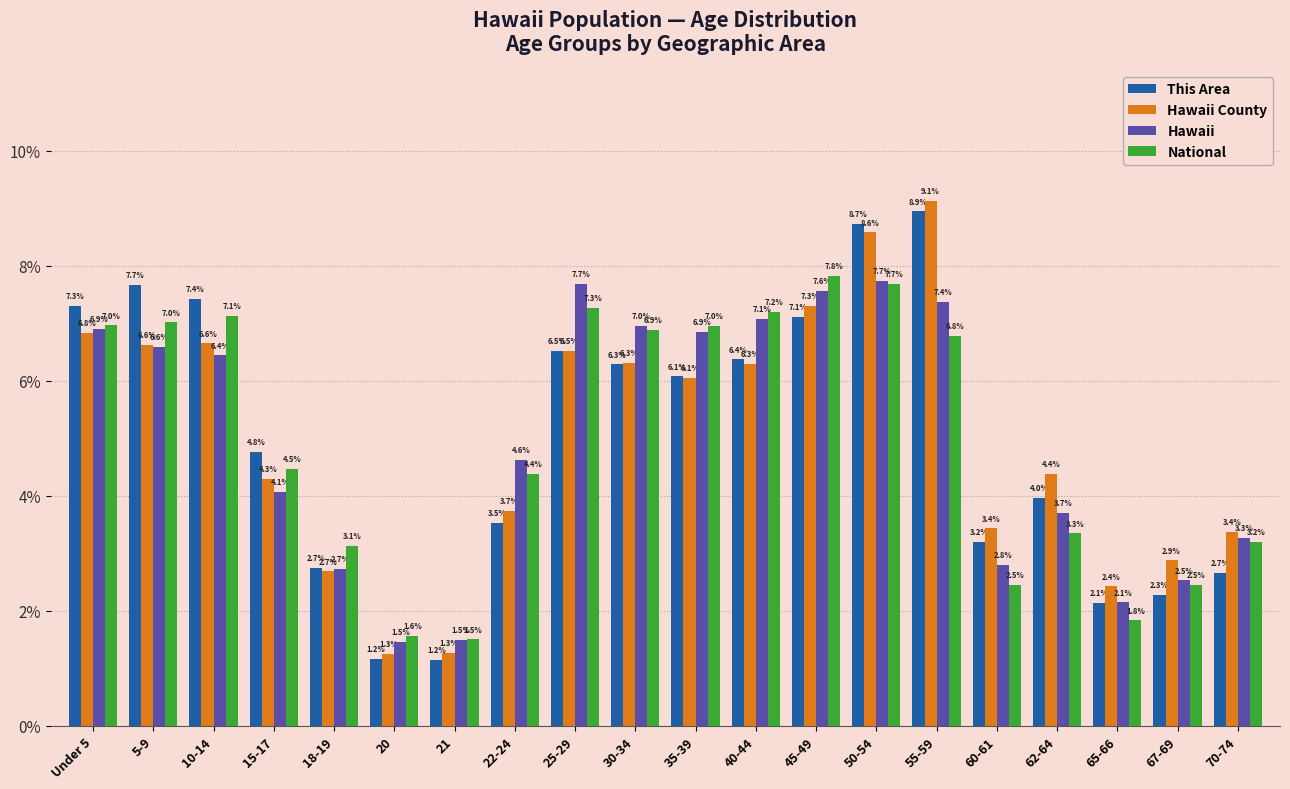

Reading right to left, list all the values displayed in this chart.

This Area: 70-74=2.7	67-69=2.3	65-66=2.1	62-64=4.0	60-61=3.2	55-59=8.9	50-54=8.7	45-49=7.1	40-44=6.4	35-39=6.1	30-34=6.3	25-29=6.5	22-24=3.5	21=1.2	20=1.2	18-19=2.7	15-17=4.8	10-14=7.4	5-9=7.7	Under 5=7.3
Hawaii County: 70-74=3.4	67-69=2.9	65-66=2.4	62-64=4.4	60-61=3.4	55-59=9.1	50-54=8.6	45-49=7.3	40-44=6.3	35-39=6.1	30-34=6.3	25-29=6.5	22-24=3.7	21=1.3	20=1.3	18-19=2.7	15-17=4.3	10-14=6.6	5-9=6.6	Under 5=6.8
Hawaii: 70-74=3.3	67-69=2.5	65-66=2.1	62-64=3.7	60-61=2.8	55-59=7.4	50-54=7.7	45-49=7.6	40-44=7.1	35-39=6.9	30-34=7.0	25-29=7.7	22-24=4.6	21=1.5	20=1.5	18-19=2.7	15-17=4.1	10-14=6.4	5-9=6.6	Under 5=6.9
National: 70-74=3.2	67-69=2.5	65-66=1.8	62-64=3.3	60-61=2.5	55-59=6.8	50-54=7.7	45-49=7.8	40-44=7.2	35-39=7.0	30-34=6.9	25-29=7.3	22-24=4.4	21=1.5	20=1.6	18-19=3.1	15-17=4.5	10-14=7.1	5-9=7.0	Under 5=7.0